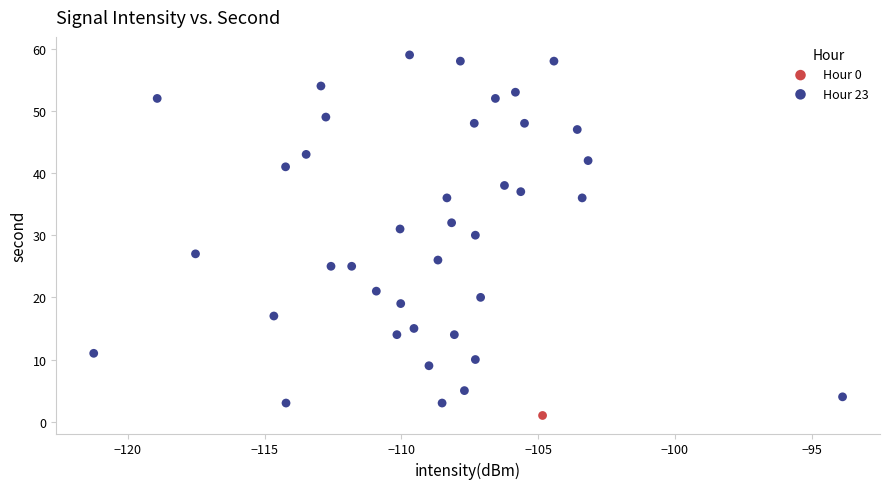

What are all the series names shown in the legend?

Hour 0, Hour 23